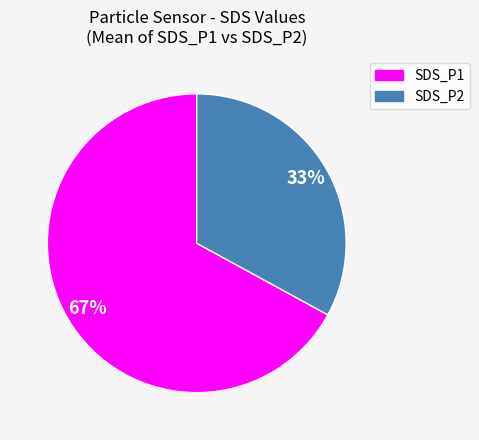

To the nearest percent, what percentage of the pie is SDS_P2?

33%